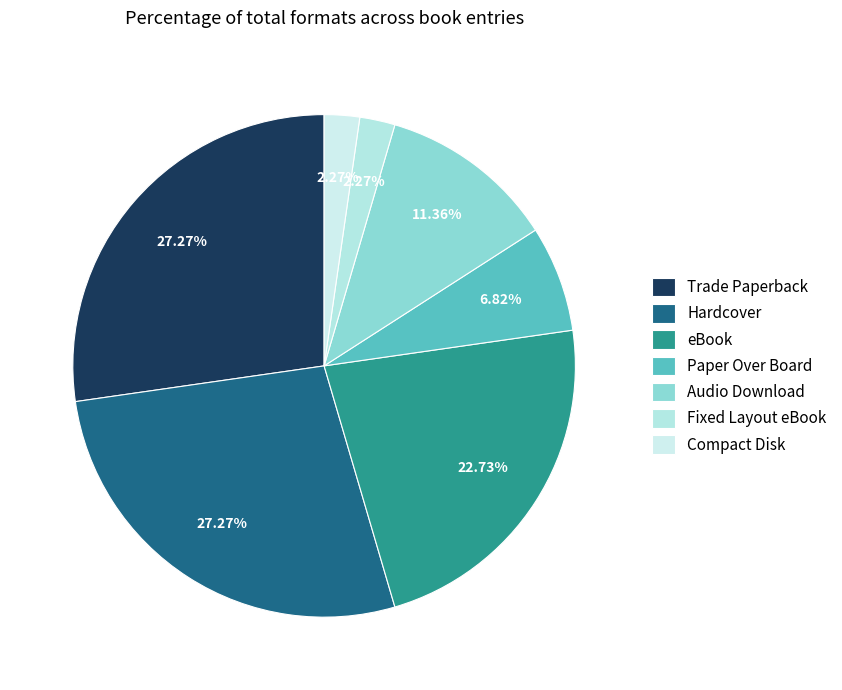

The Audio Download slice represents 11% of the pie. True or false?

True